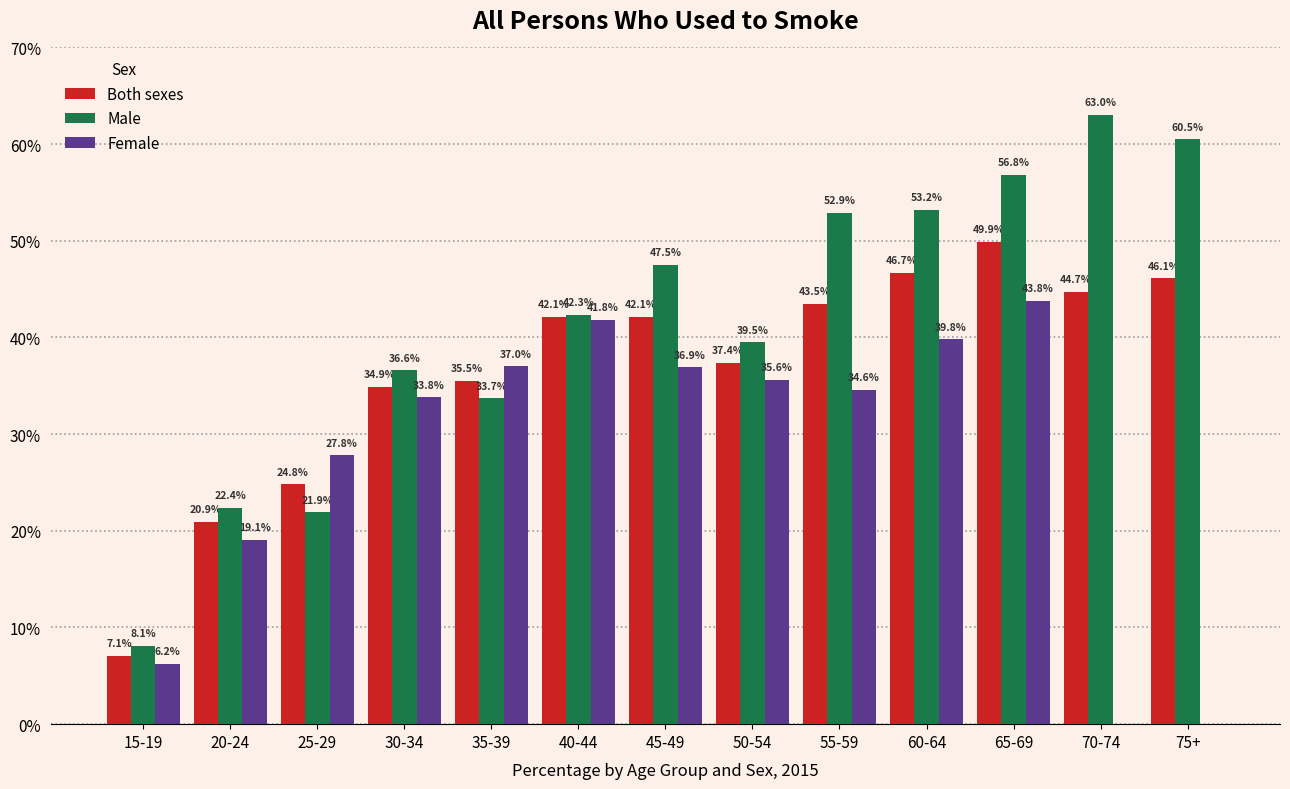

Reading right to left, extract all data points from this chart.

Both sexes: 75+=46.1	70-74=44.7	65-69=49.9	60-64=46.7	55-59=43.5	50-54=37.4	45-49=42.1	40-44=42.1	35-39=35.5	30-34=34.9	25-29=24.8	20-24=20.9	15-19=7.1
Male: 75+=60.5	70-74=63.0	65-69=56.8	60-64=53.2	55-59=52.9	50-54=39.5	45-49=47.5	40-44=42.3	35-39=33.7	30-34=36.6	25-29=21.9	20-24=22.4	15-19=8.1
Female: 75+=0.0	70-74=0.0	65-69=43.8	60-64=39.8	55-59=34.6	50-54=35.6	45-49=36.9	40-44=41.8	35-39=37.0	30-34=33.8	25-29=27.8	20-24=19.1	15-19=6.2